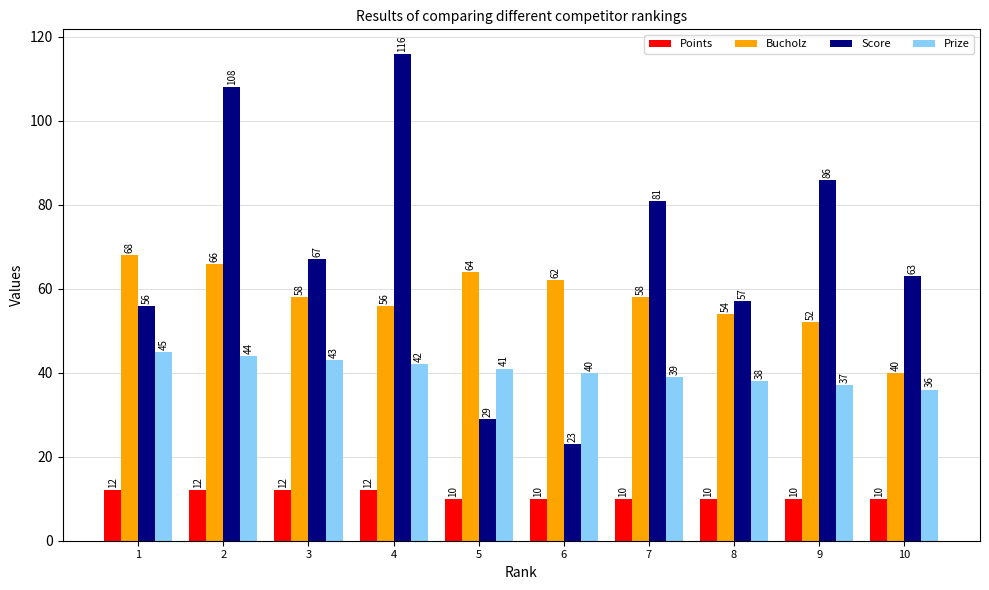

What is the difference between the maximum and second lowest values in the Prize series?

8